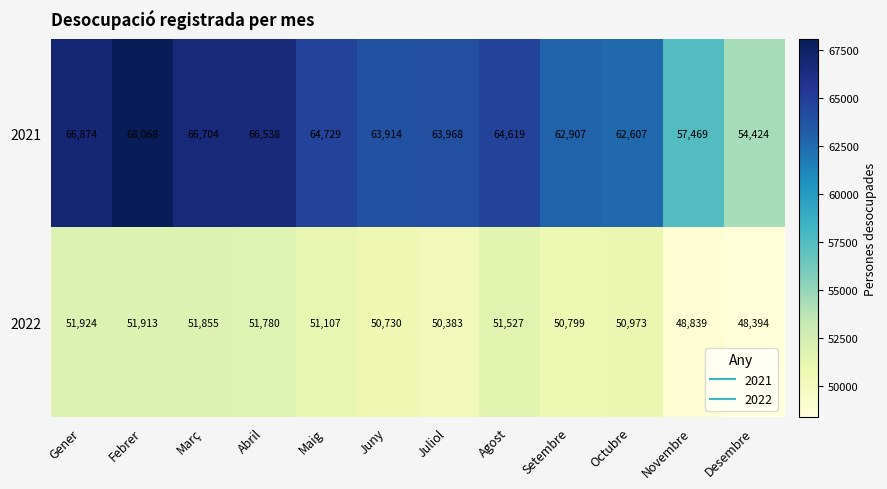

Reading left to right, transcribe all the data shown in this chart.

2021: 66874	68068	66704	66538	64729	63914	63968	64619	62907	62607	57469	54424
2022: 51924	51913	51855	51780	51107	50730	50383	51527	50799	50973	48839	48394